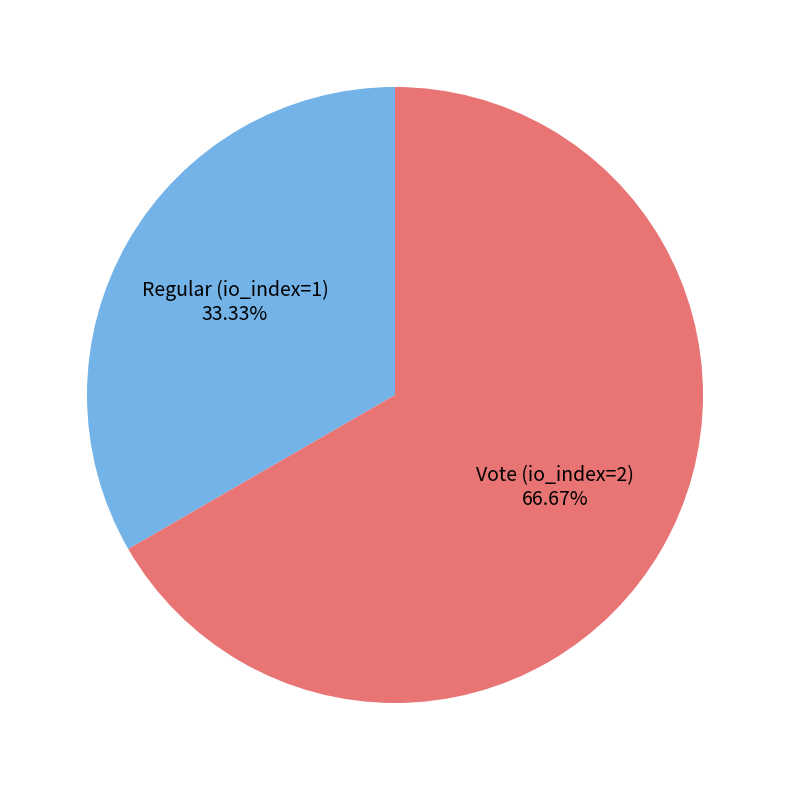

Is there any slice that represents more than half of the pie?

Yes